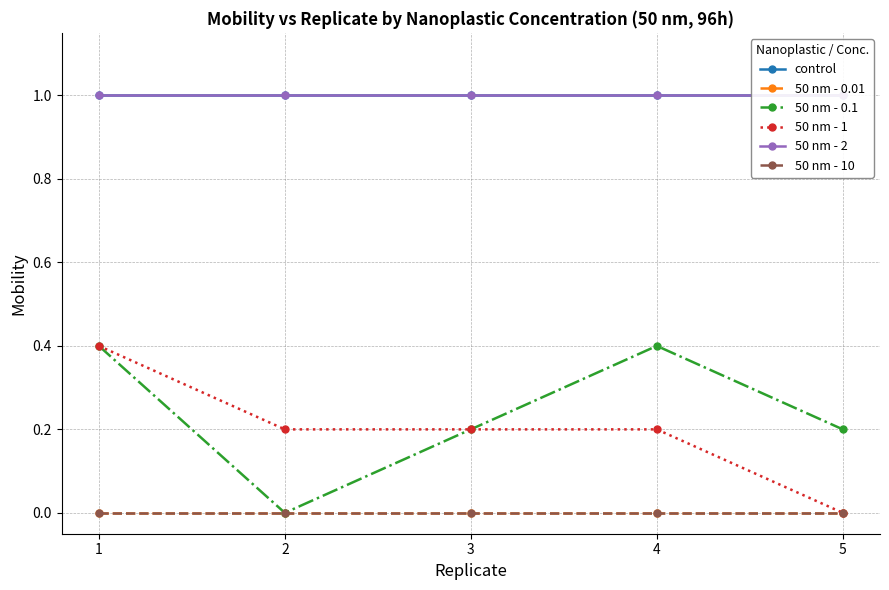

Does the chart have visible grid lines?

Yes